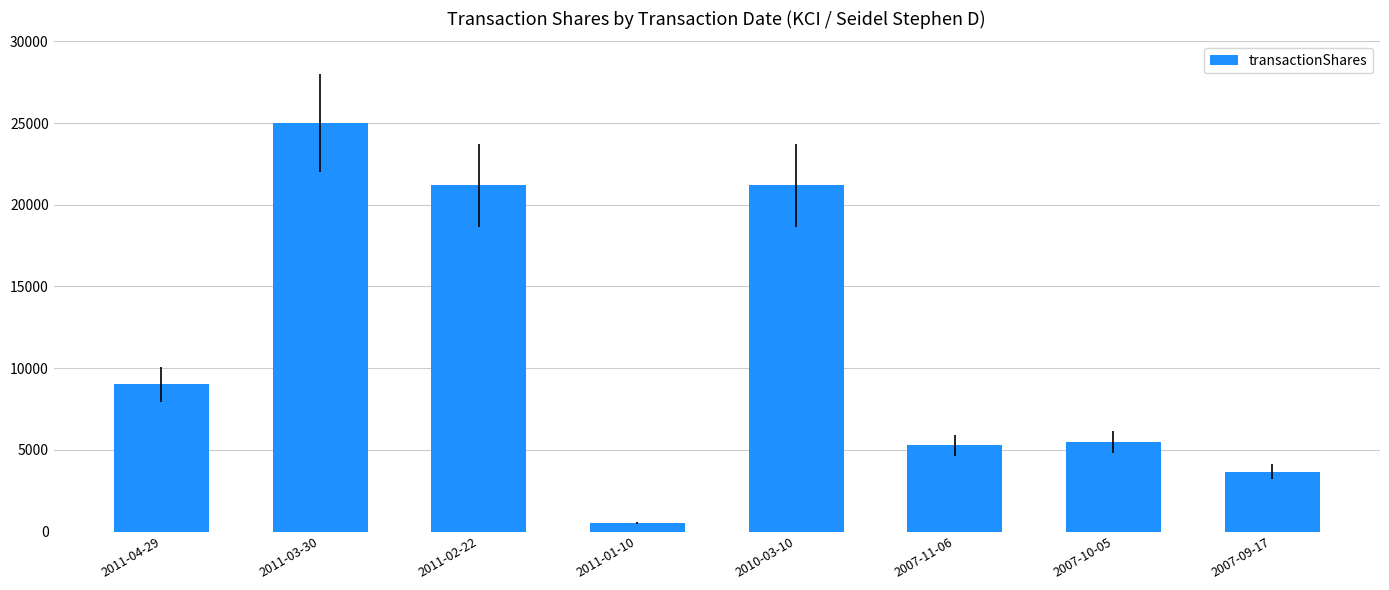

What is the difference between the values at 2010-03-10 and 2007-10-05?

15703